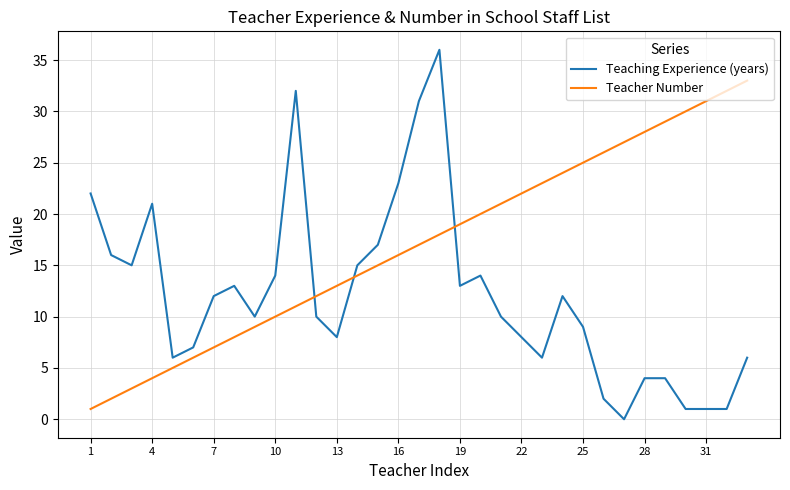

Which series has the largest total across all categories?

Teacher Number